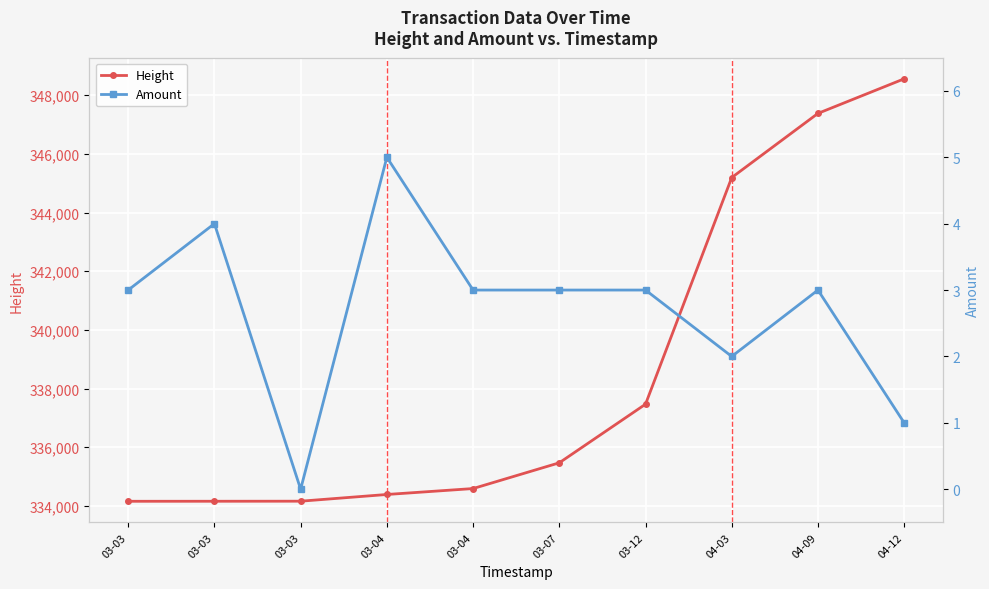

How many data points in Height are less than 335470?

5